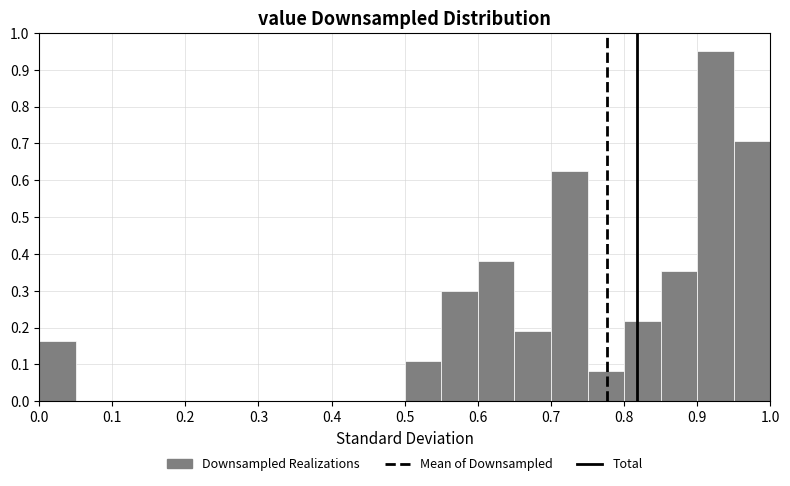

Reading left to right, transcribe this chart: for each bar, give the range it covers on the x-axis and its height. The values are not printed on the chart, so give them approximately, as read against the axis.

0.00 to 0.05: 0.16
0.05 to 0.10: 0
0.10 to 0.15: 0
0.15 to 0.20: 0
0.20 to 0.25: 0
0.25 to 0.30: 0
0.30 to 0.35: 0
0.35 to 0.40: 0
0.40 to 0.45: 0
0.45 to 0.50: 0
0.50 to 0.55: 0.11
0.55 to 0.60: 0.30
0.60 to 0.65: 0.38
0.65 to 0.70: 0.19
0.70 to 0.75: 0.63
0.75 to 0.80: 0.08
0.80 to 0.85: 0.22
0.85 to 0.90: 0.35
0.90 to 0.95: 0.95
0.95 to 1.00: 0.71